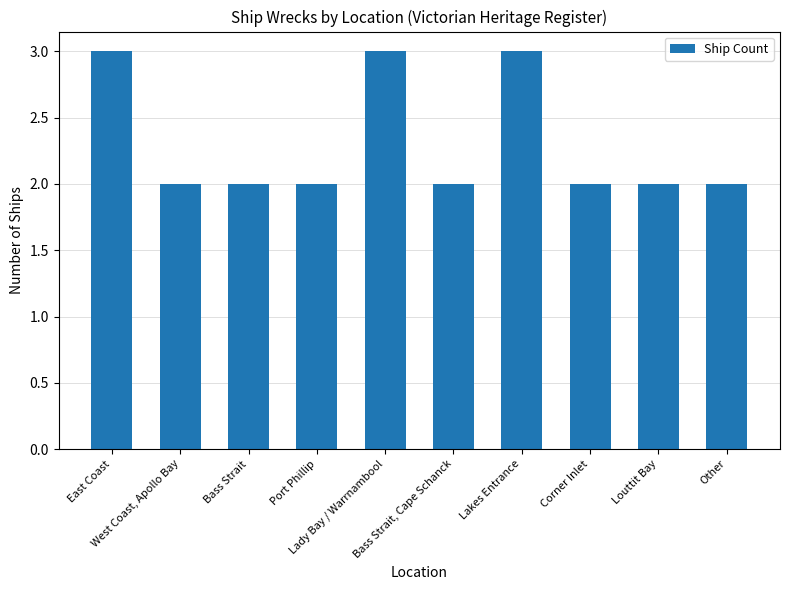

Reading left to right, extract all data points from this chart.

East Coast=3	West Coast, Apollo Bay=2	Bass Strait=2	Port Phillip=2	Lady Bay / Warrnambool=3	Bass Strait, Cape Schanck=2	Lakes Entrance=3	Corner Inlet=2	Louttit Bay=2	Other=2